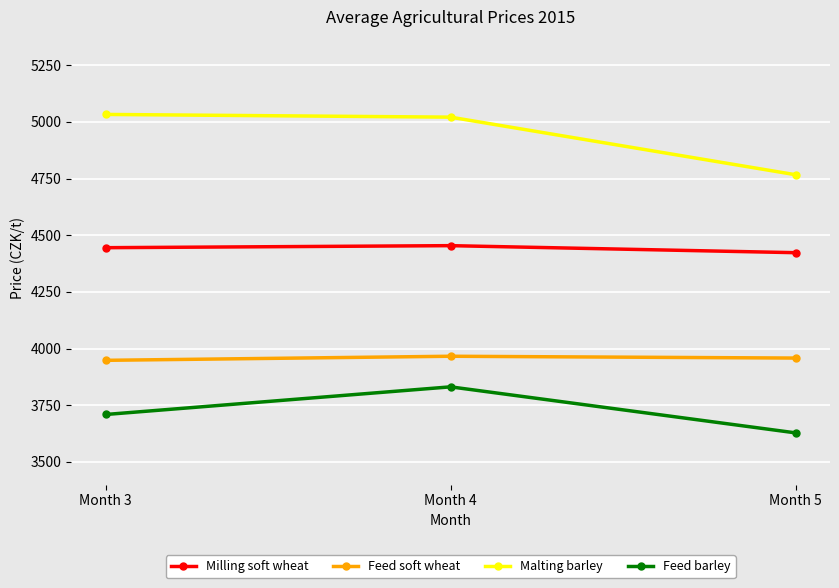

What is the sum of the Feed barley values at Month 3 and Month 5?

7337